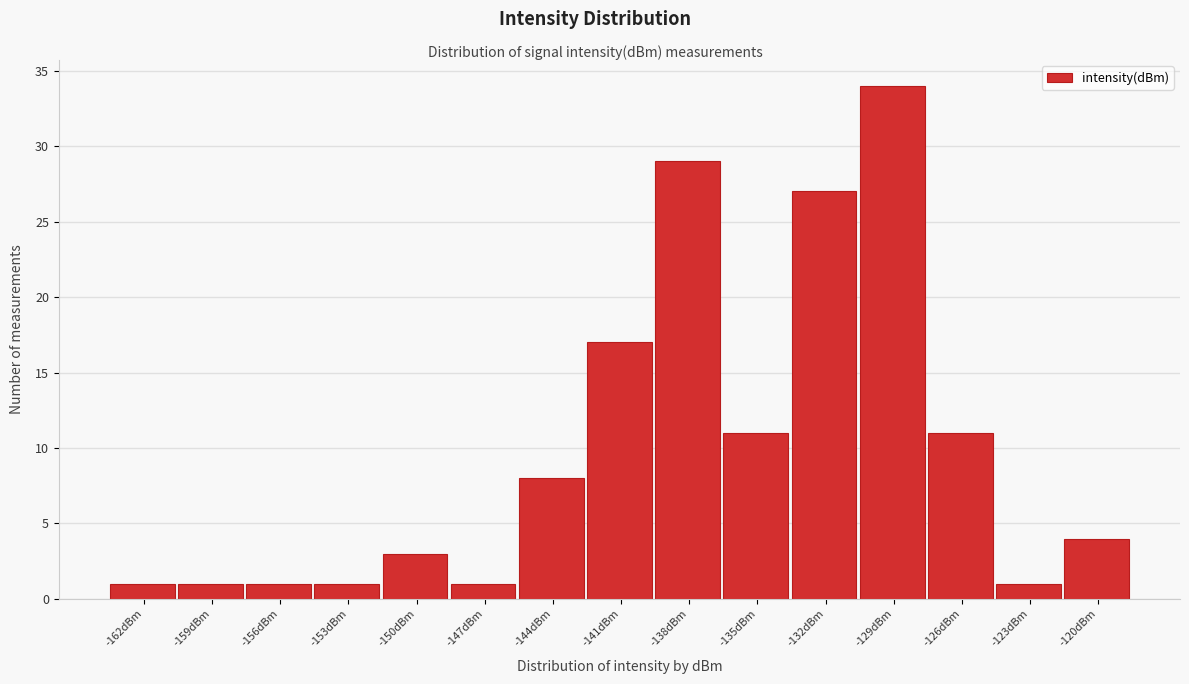

Reading right to left, what are all the values shown in this chart?

-120dBm=4	-123dBm=1	-126dBm=11	-129dBm=34	-132dBm=27	-135dBm=11	-138dBm=29	-141dBm=17	-144dBm=8	-147dBm=1	-150dBm=3	-153dBm=1	-156dBm=1	-159dBm=1	-162dBm=1